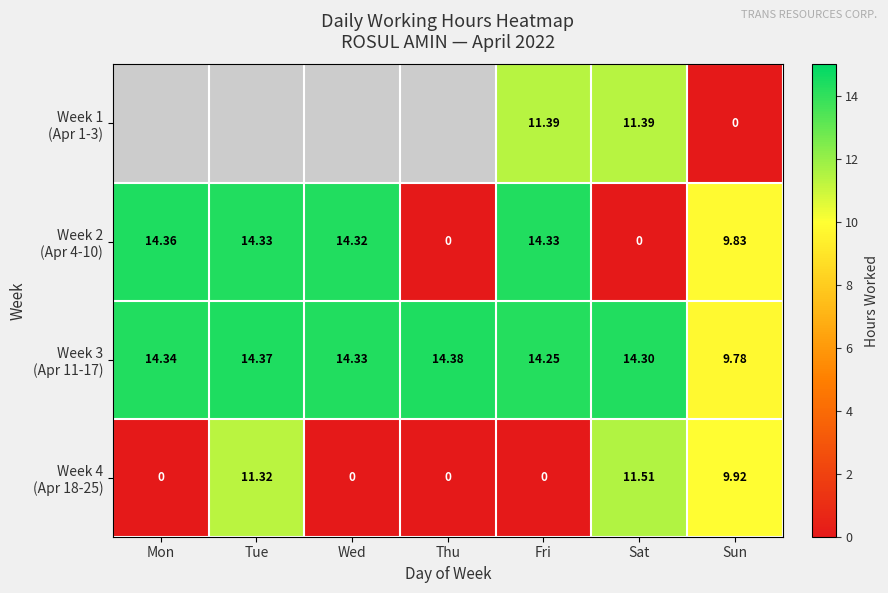

At which label does Week 2 (Apr 4-10) first exceed 14?

Mon